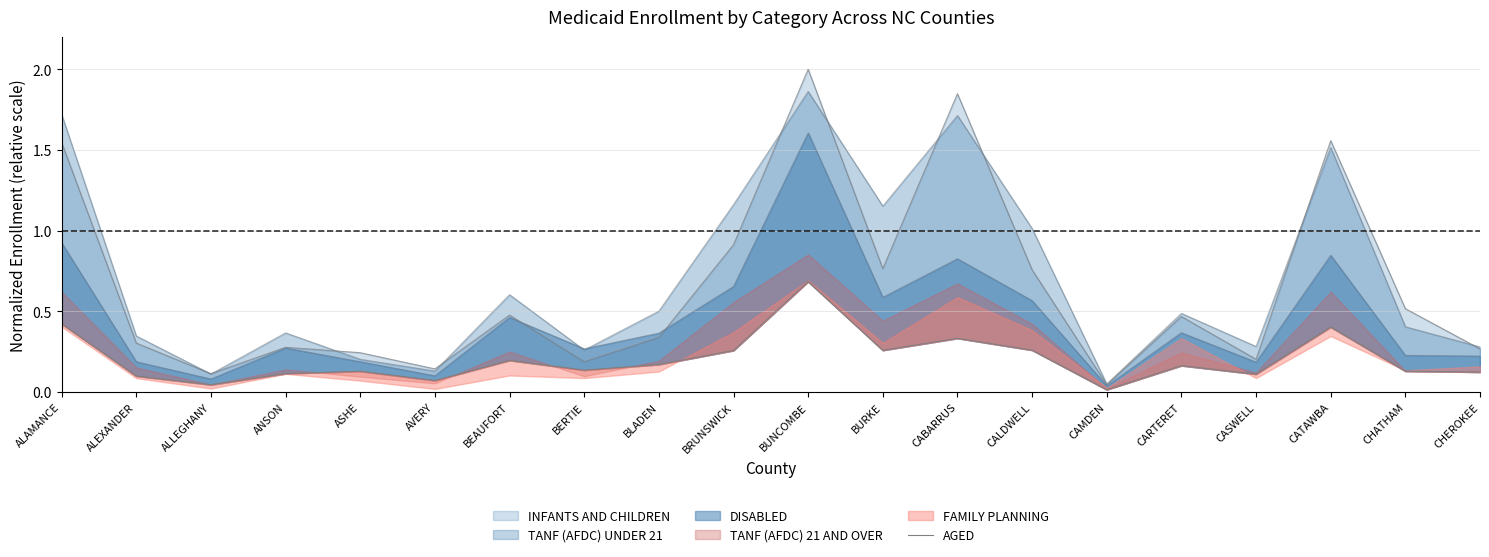

At which label is the value closest to 0?

CAMDEN